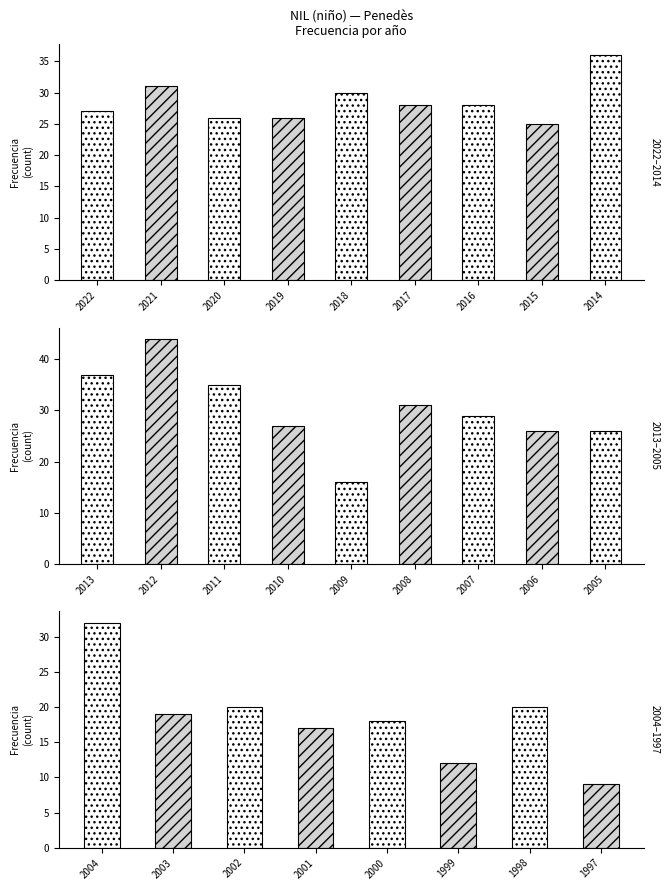

Are the bars horizontal?

No